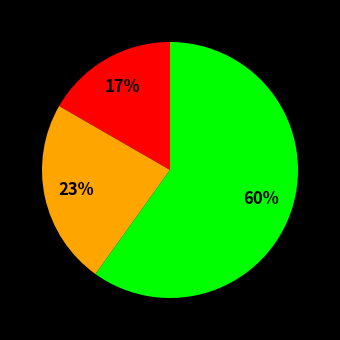

Is there a majority slice in this chart?

Yes